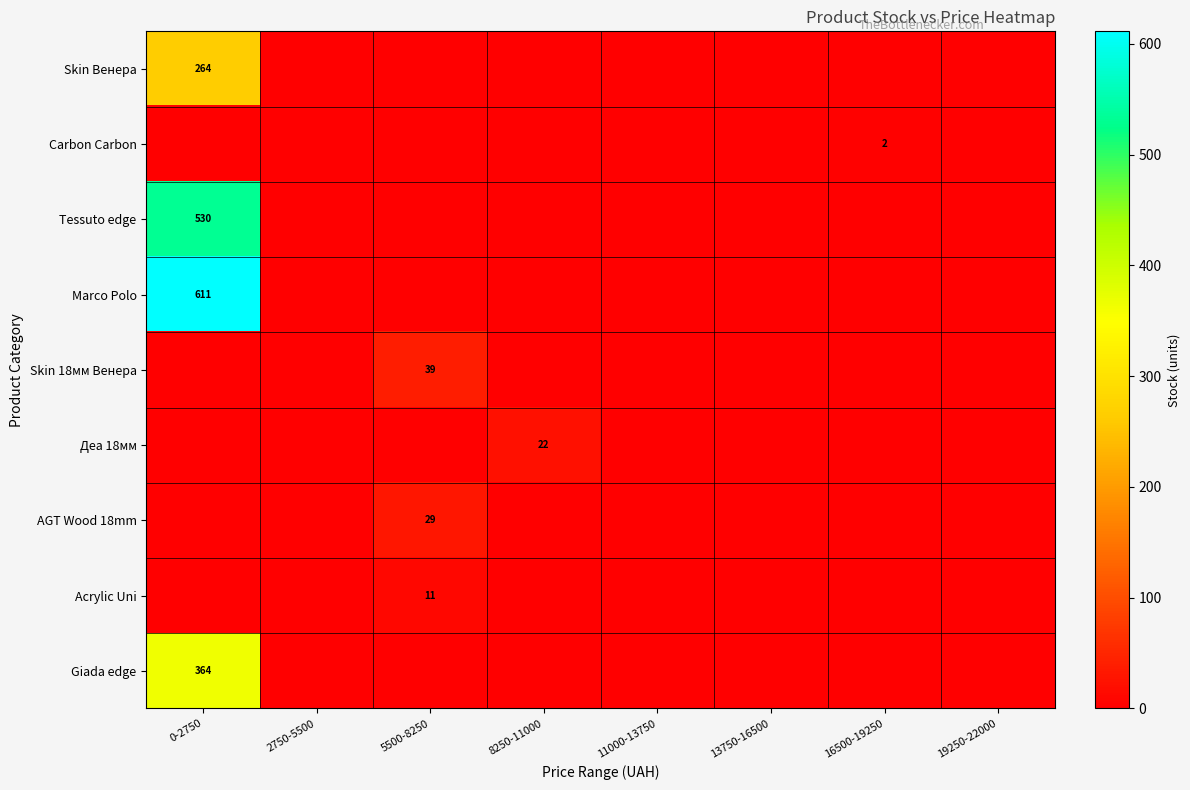

True or false: Marco Polo has a value of 1030 at 0-2750.

False